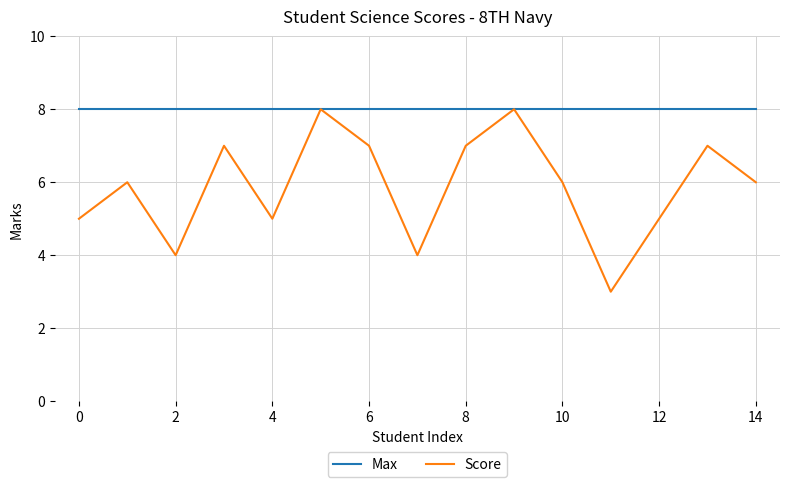

Which series has the widest spread of values?

Score